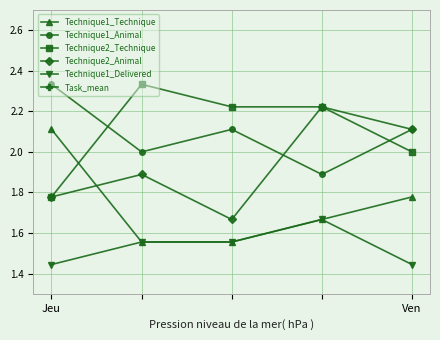

What is the label of the 5th point from the right?

Jeu